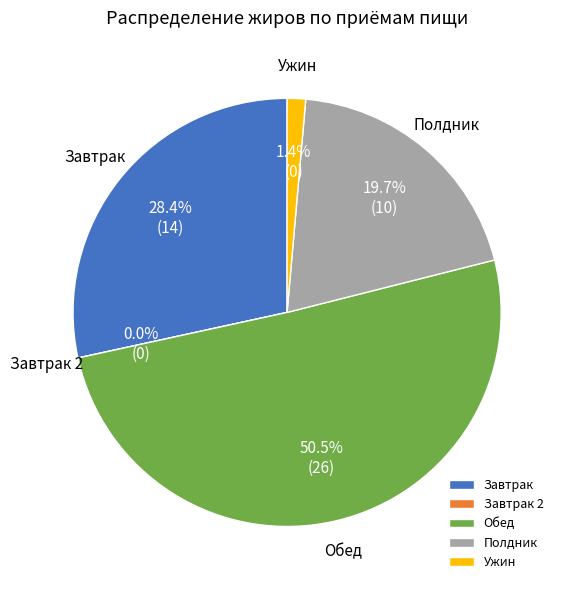

Rank the categories by value from lowest to highest.

Завтрак 2, Ужин, Полдник, Завтрак, Обед